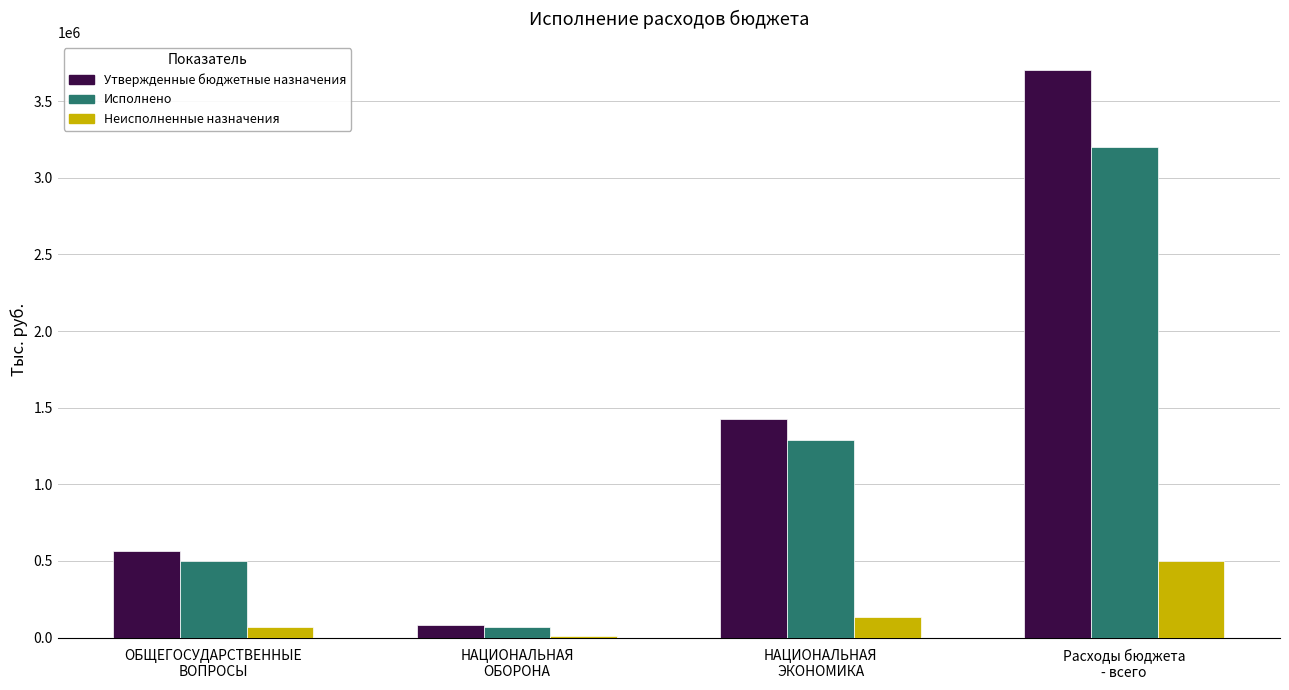

Rank the categories by Утвержденные бюджетные назначения value from highest to lowest.

Расходы бюджета
- всего, НАЦИОНАЛЬНАЯ
ЭКОНОМИКА, ОБЩЕГОСУДАРСТВЕННЫЕ
ВОПРОСЫ, НАЦИОНАЛЬНАЯ
ОБОРОНА